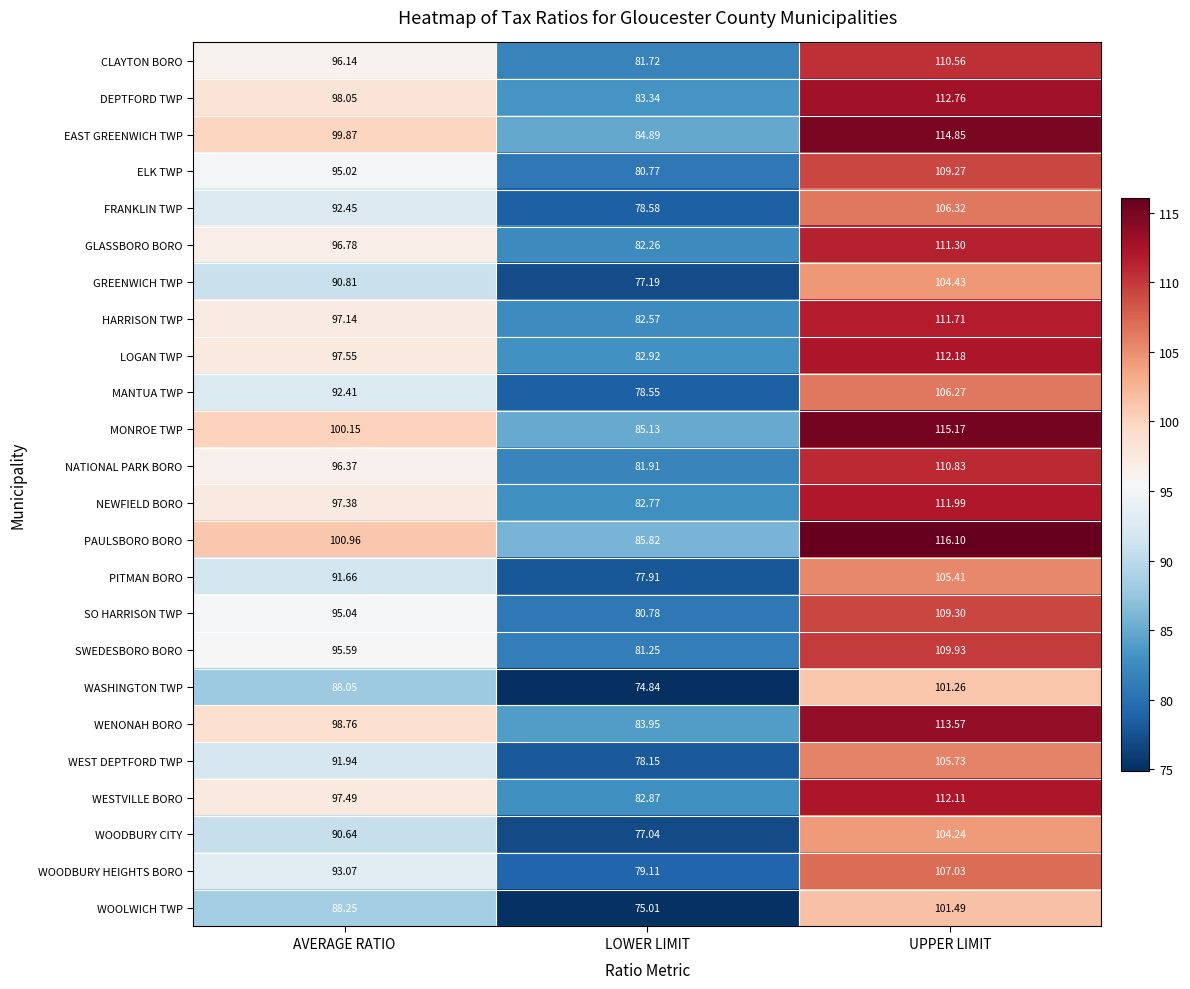

How many data points in WASHINGTON TWP are above 88?

2